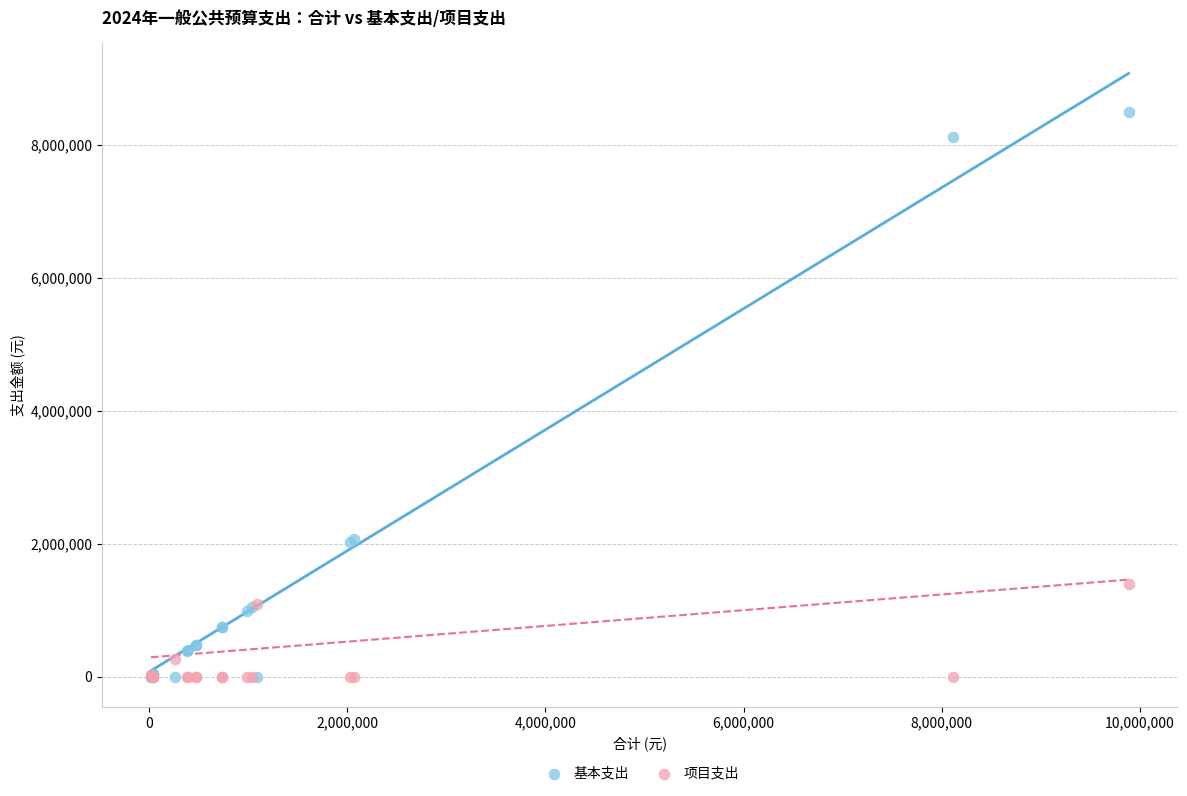

What are all the series names shown in the legend?

基本支出, 项目支出